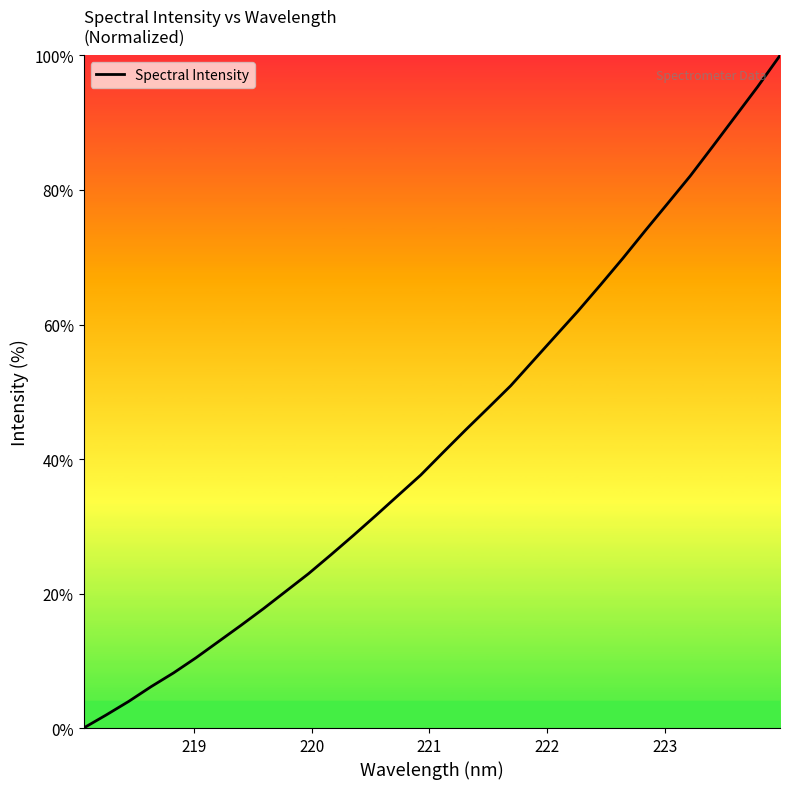

What is the difference between the maximum and minimum values?

100.0